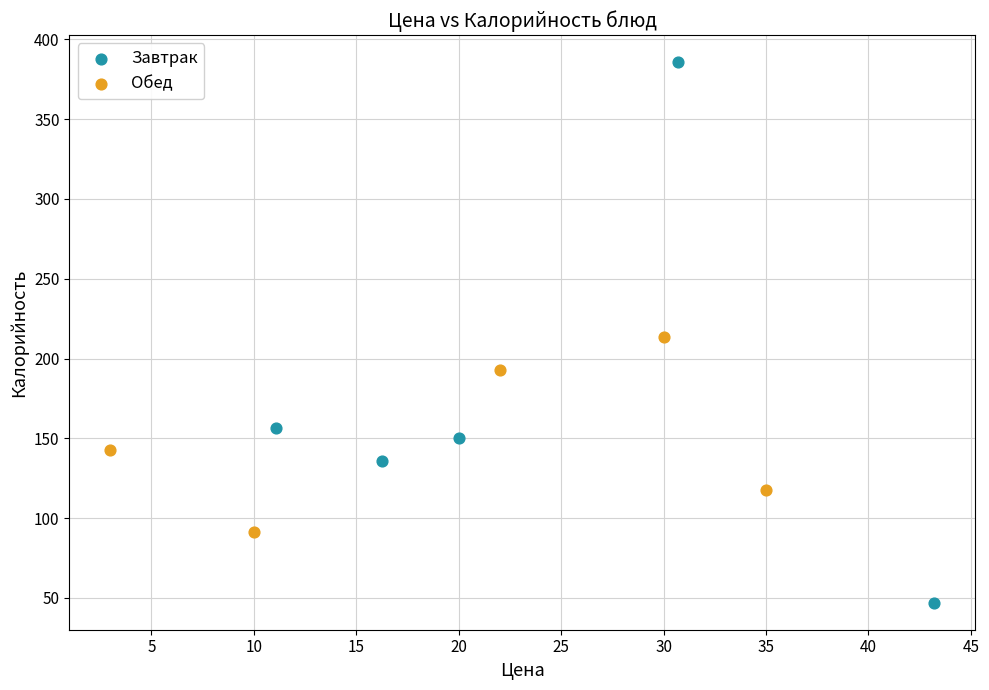

Which series reaches the maximum Y coordinate?

Завтрак